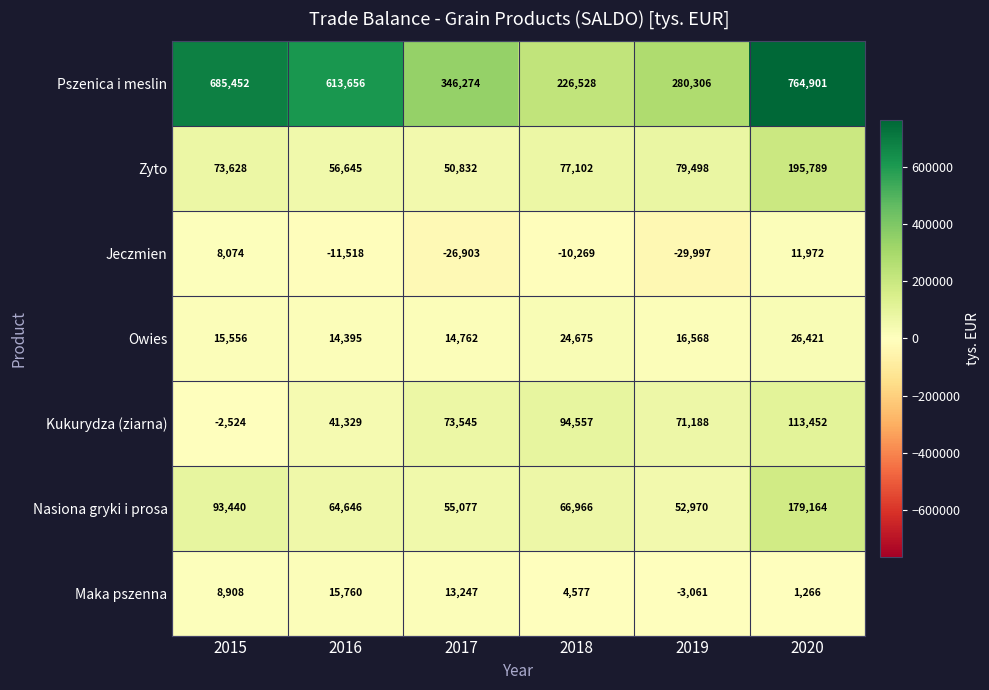

How many negative values does the Maka pszenna series have?

1